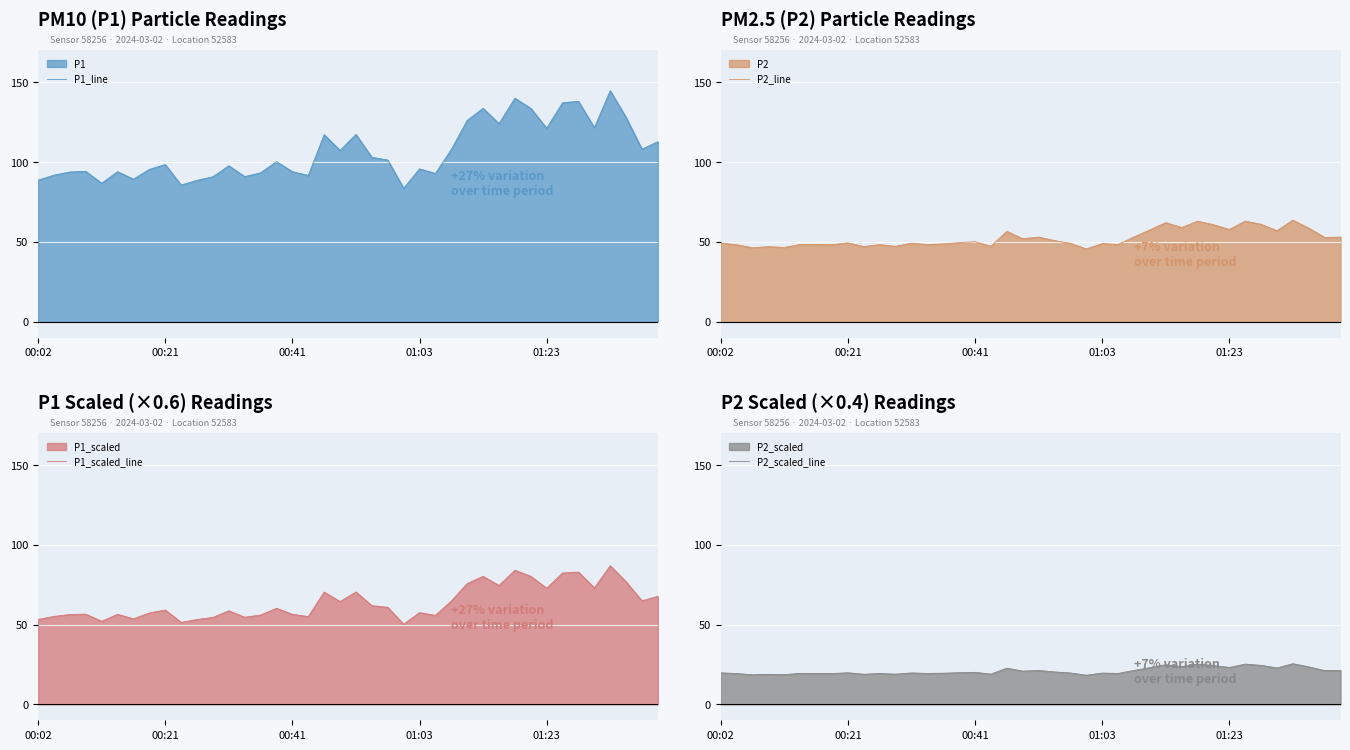

Which has a higher value, 11 or 14?

14